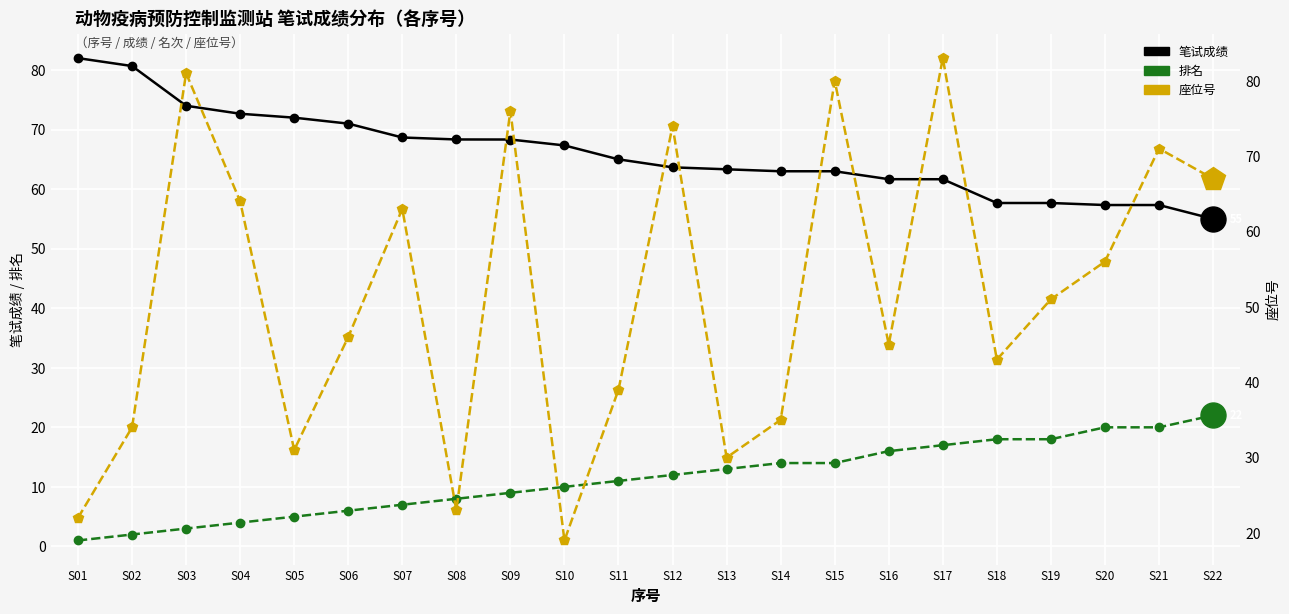

Reading left to right, extract all data points from this chart.

笔试成绩: S01=82.0	S02=80.7	S03=74.0	S04=72.7	S05=72.0	S06=71.0	S07=68.7	S08=68.3	S09=68.3	S10=67.3	S11=65.0	S12=63.7	S13=63.3	S14=63.0	S15=63.0	S16=61.7	S17=61.7	S18=57.7	S19=57.7	S20=57.3	S21=57.3	S22=55.0
排名: S01=1.0	S02=2.0	S03=3.0	S04=4.0	S05=5.0	S06=6.0	S07=7.0	S08=8.0	S09=9.0	S10=10.0	S11=11.0	S12=12.0	S13=13.0	S14=14.0	S15=14.0	S16=16.0	S17=17.0	S18=18.0	S19=18.0	S20=20.0	S21=20.0	S22=22.0
座位号: S01=22.0	S02=34.0	S03=81.0	S04=64.0	S05=31.0	S06=46.0	S07=63.0	S08=23.0	S09=76.0	S10=19.0	S11=39.0	S12=74.0	S13=30.0	S14=35.0	S15=80.0	S16=45.0	S17=83.0	S18=43.0	S19=51.0	S20=56.0	S21=71.0	S22=67.0